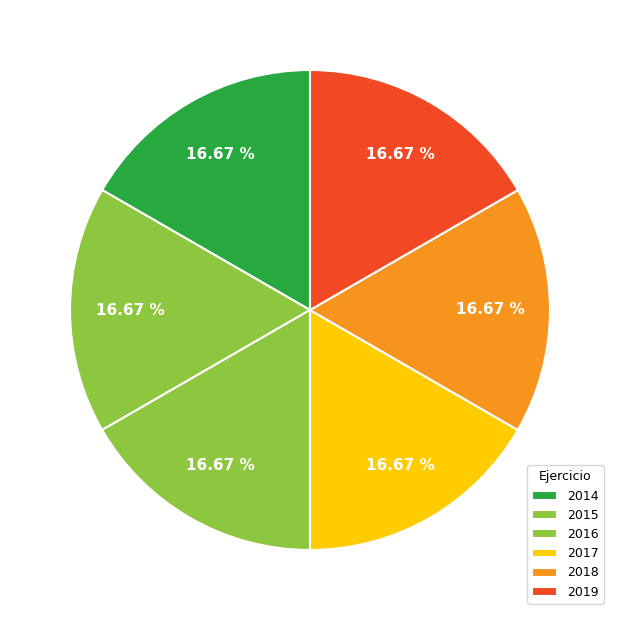

Do 2019 and 2017 together represent more than half of the pie?

No